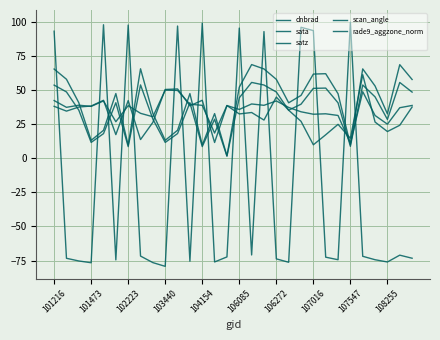

Which series has the largest total across all categories?

satz